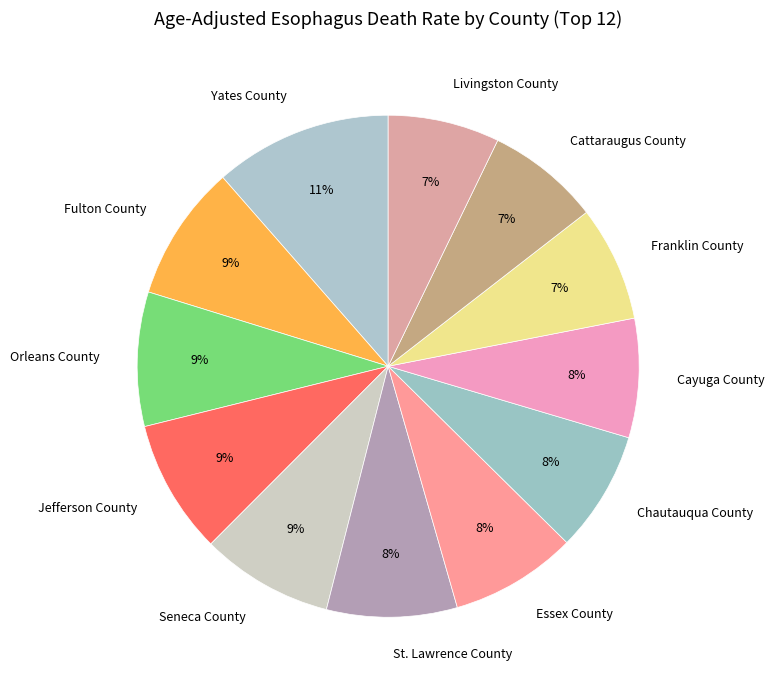

To the nearest percent, what is the combined percentage of Jefferson County and Essex County?

17%